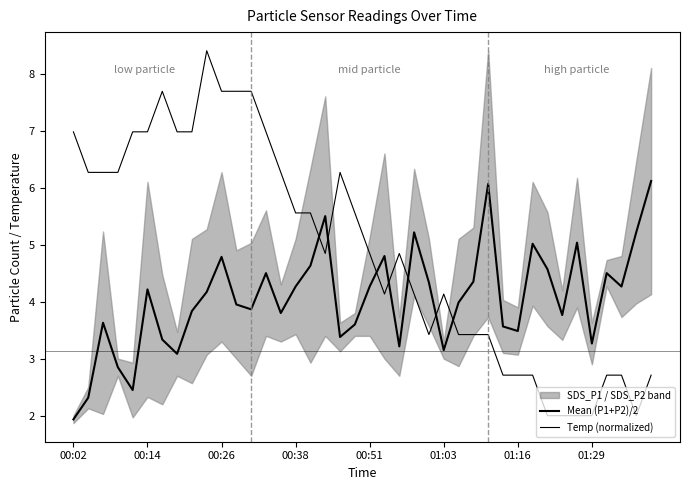

What is the sum of the Mean (P1+P2)/2 values at 22 and 39?

9.3